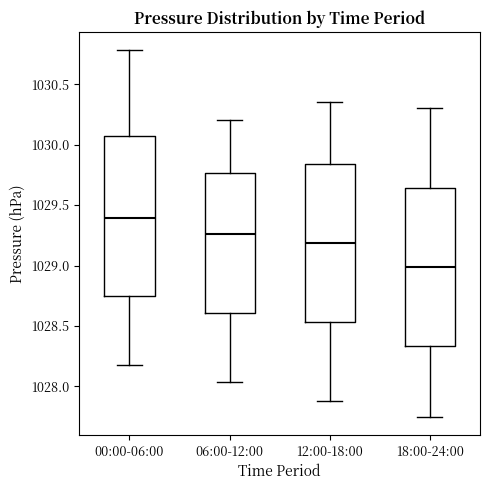

Reading left to right, read every box against the y-axis: the position of its median line, the range the box covers, and the ends of its whiskers. The values are not printed on the chart, so give them approximately, as read against the axis.

00:00-06:00: median 1029.40, box 1028.75 to 1030.05, whiskers 1028.20 to 1030.80
06:00-12:00: median 1029.25, box 1028.60 to 1029.75, whiskers 1028.05 to 1030.20
12:00-18:00: median 1029.20, box 1028.55 to 1029.85, whiskers 1027.90 to 1030.35
18:00-24:00: median 1029.00, box 1028.35 to 1029.65, whiskers 1027.75 to 1030.30